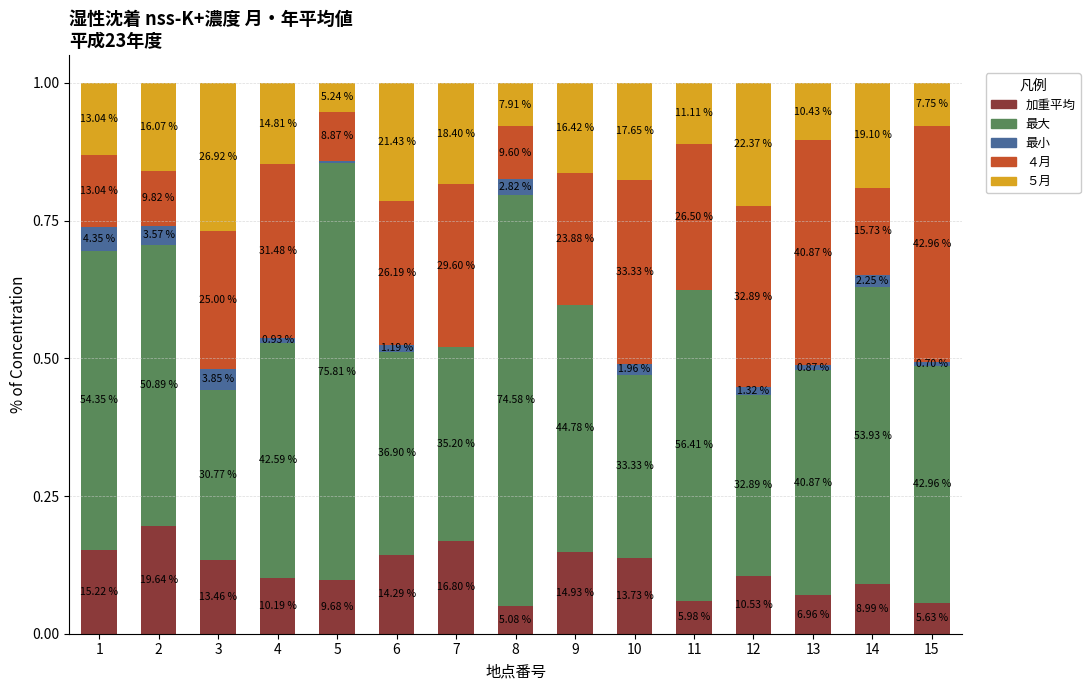

Are the bars horizontal?

No